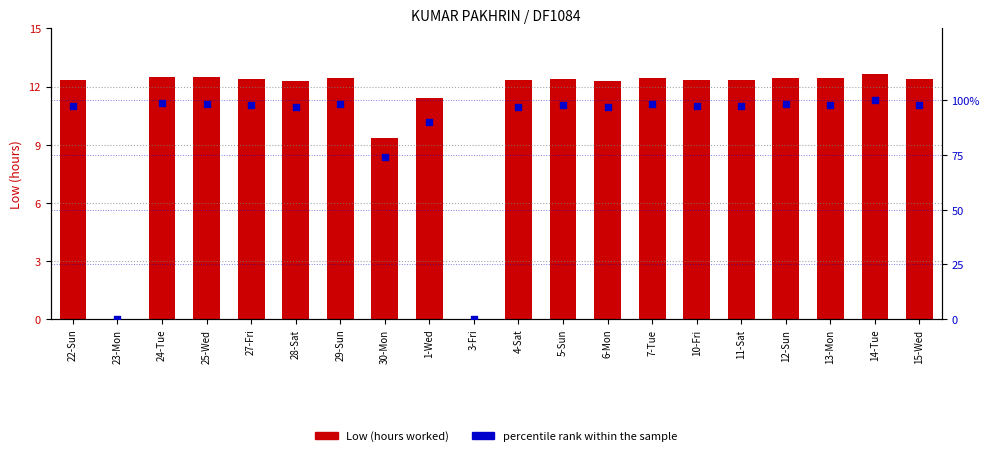

Which series contains the highest Y value?

percentile rank within the sample